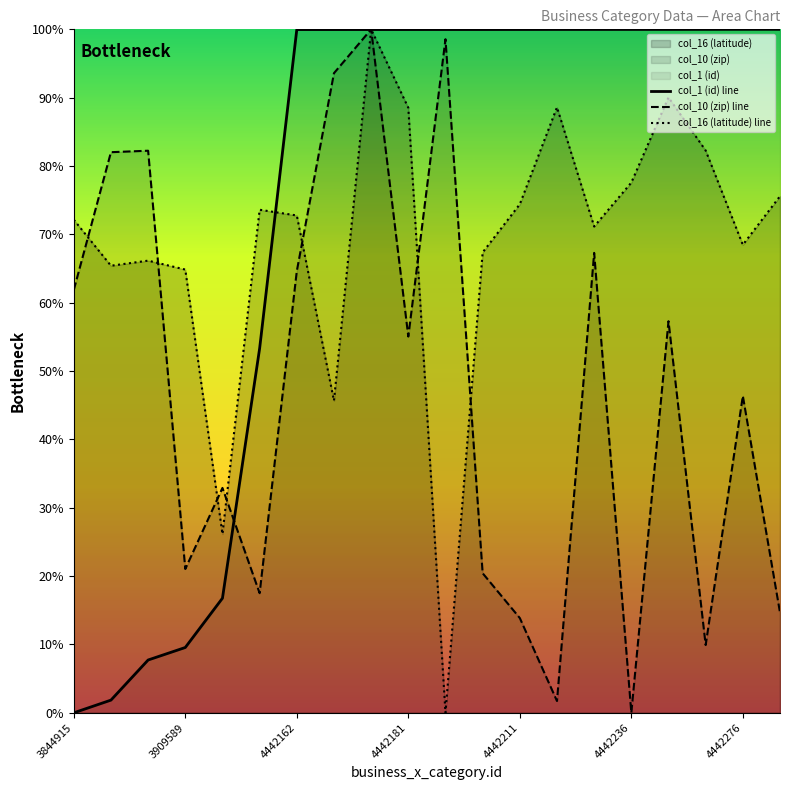

List the series in order of their peak value, lowest first.

col_1 (id) line, col_10 (zip) line, col_16 (latitude) line